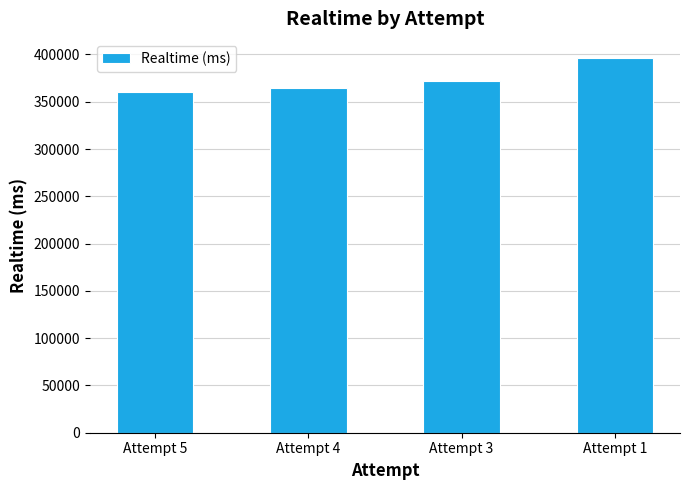

Does the chart contain any negative values?

No